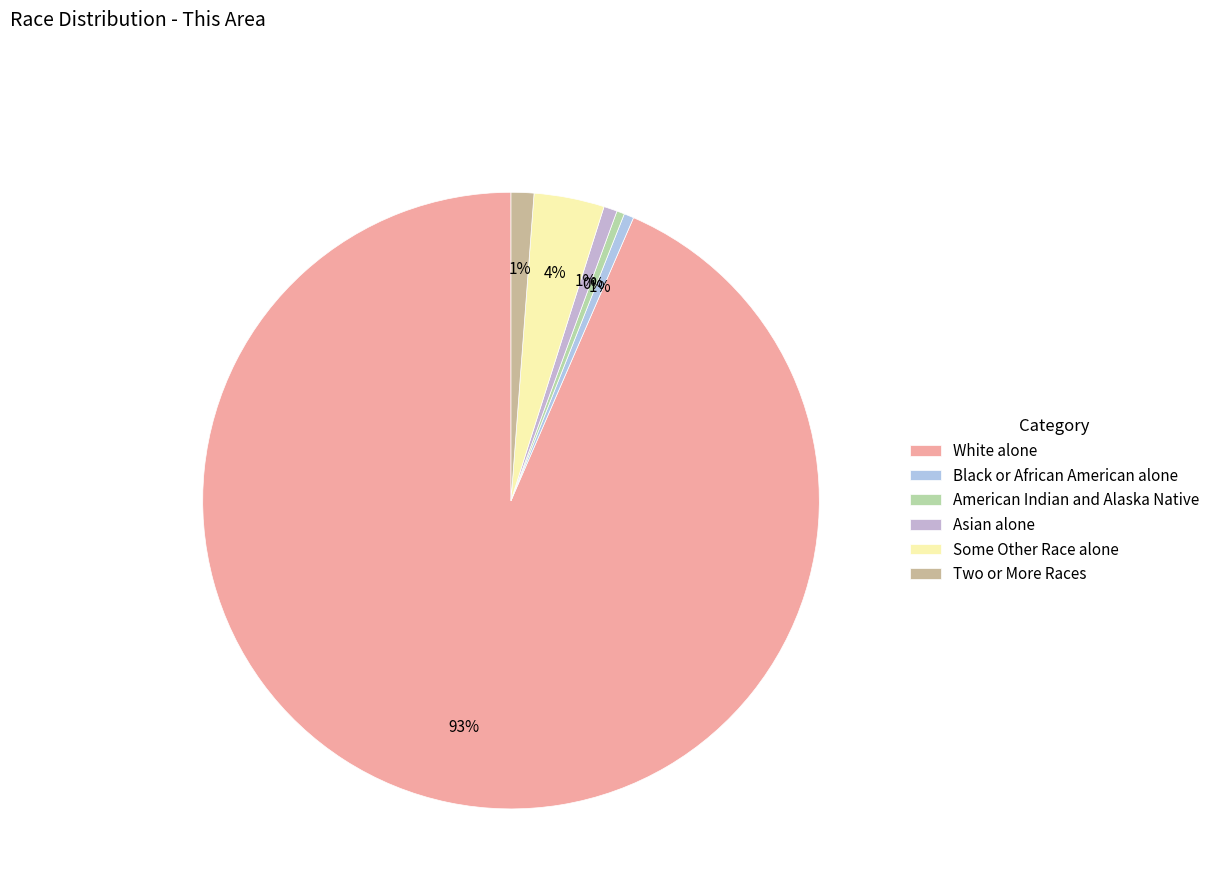

Count the number of slices in the pie.

6